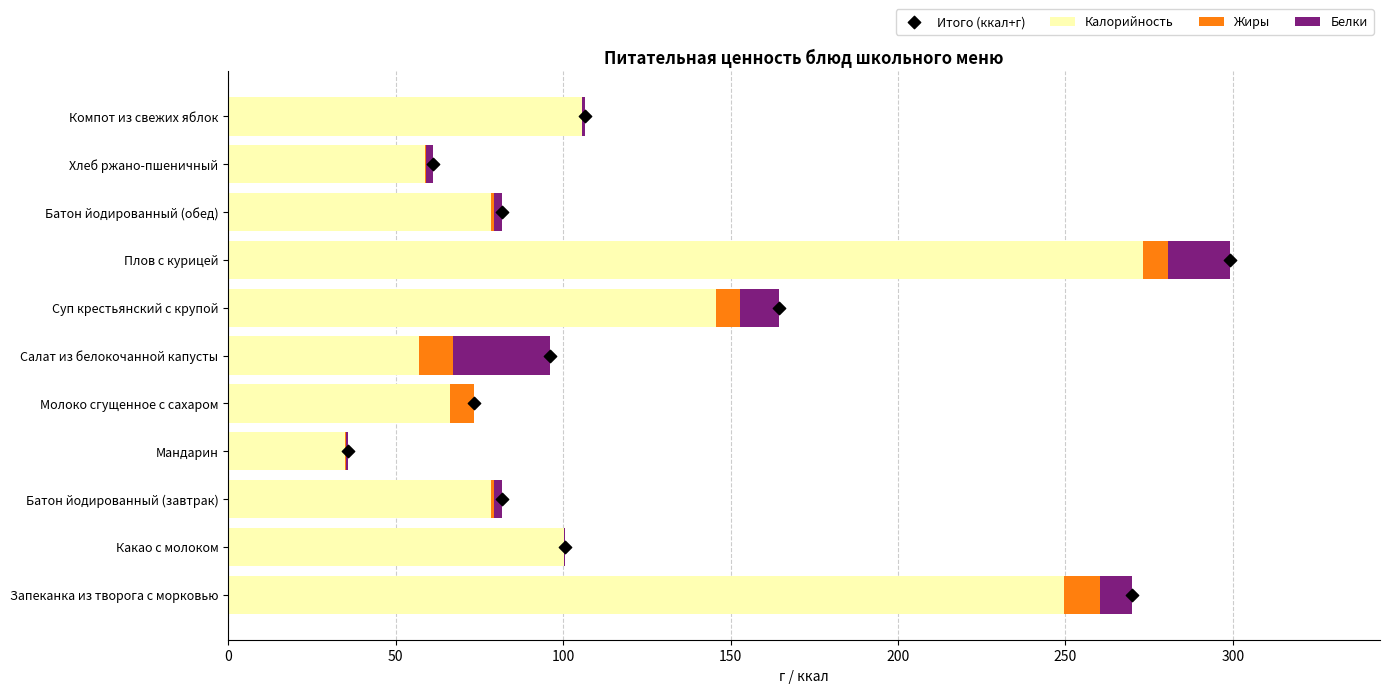

Which series reaches the minimum Y coordinate?

Жиры